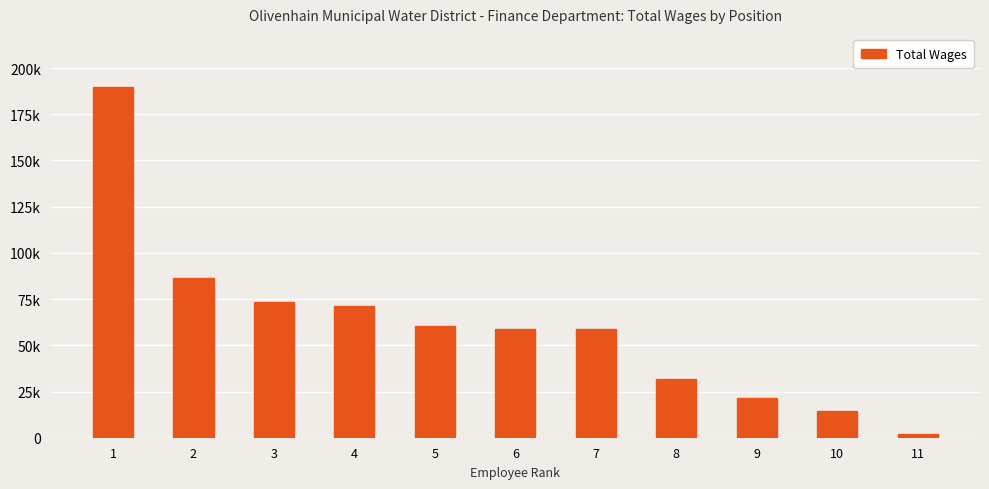

List the labels in order of value, smallest first.

11, 10, 9, 8, 7, 6, 5, 4, 3, 2, 1